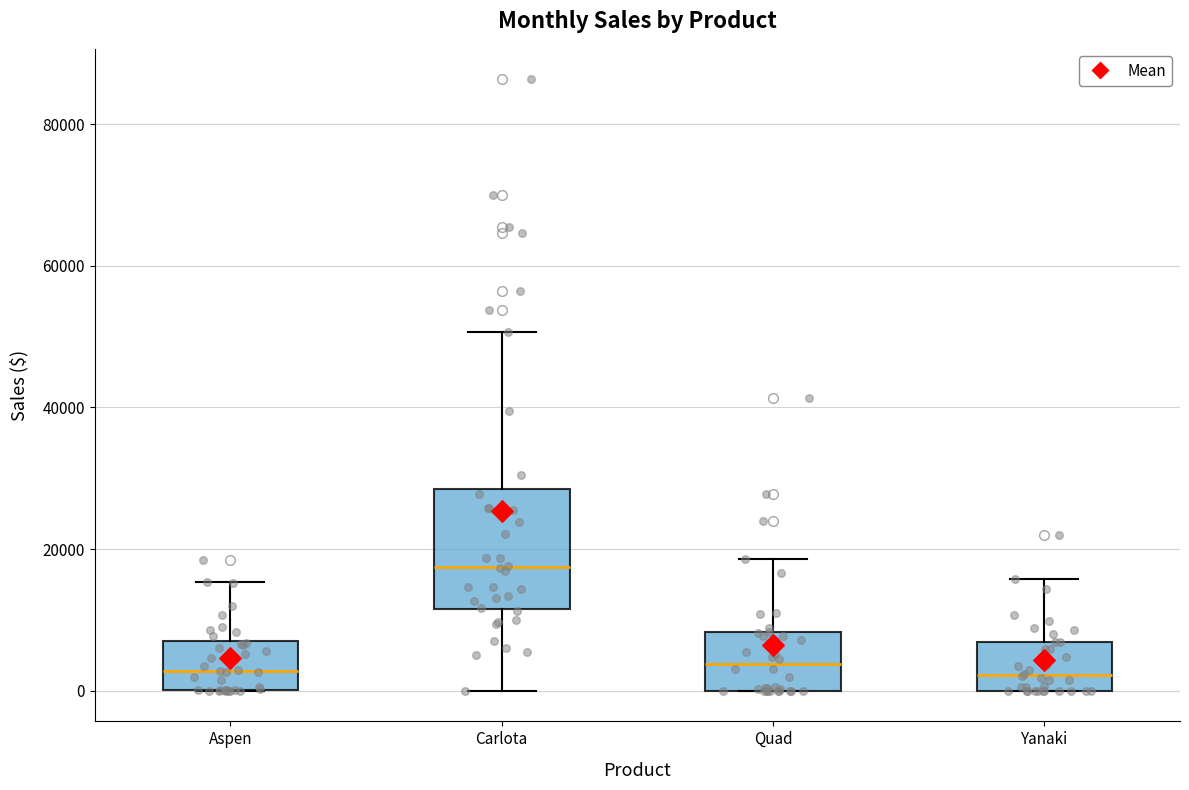

Reading left to right, read every box against the y-axis: the position of its median line, the range the box covers, and the ends of its whiskers. The values are not printed on the chart, so give them approximately, as read against the axis.

Aspen: median 2000, box 0 to 6000, whiskers 0 to 16000
Carlota: median 18000, box 12000 to 28000, whiskers 0 to 50000
Quad: median 4000, box 0 to 8000, whiskers 0 to 18000
Yanaki: median 2000, box 0 to 6000, whiskers 0 to 16000